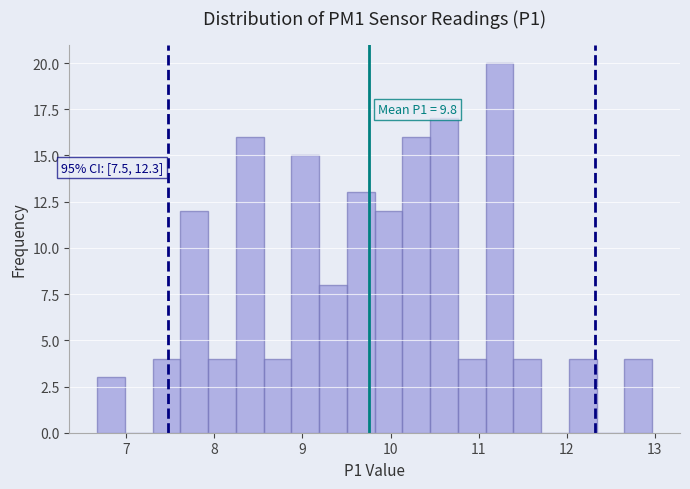

Read against the x-axis, roughly where is the centre of the tallest bar?

11.2